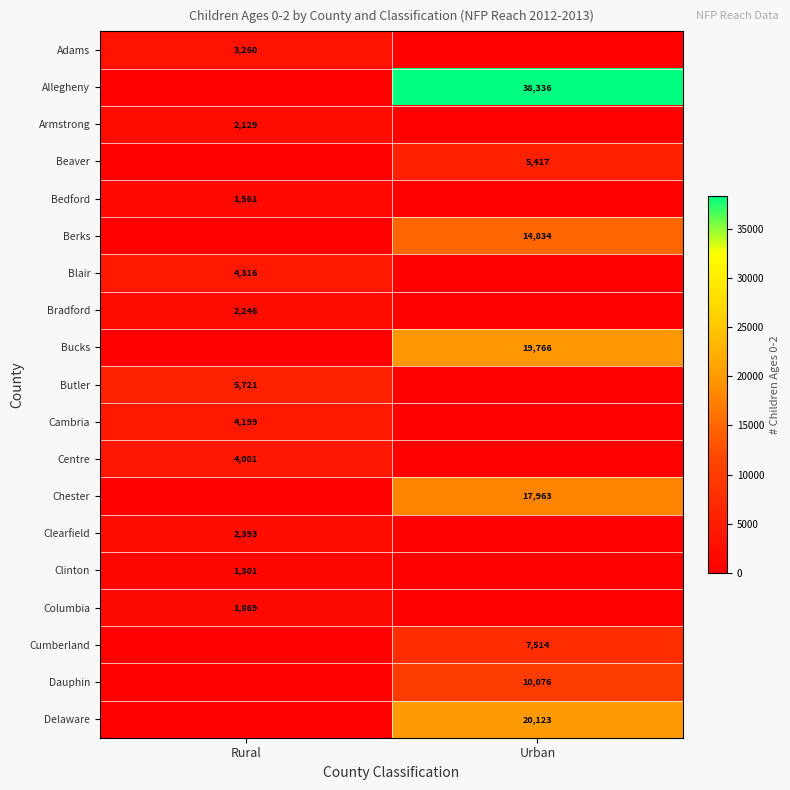

The Centre series shows 4001 at Rural. True or false?

True